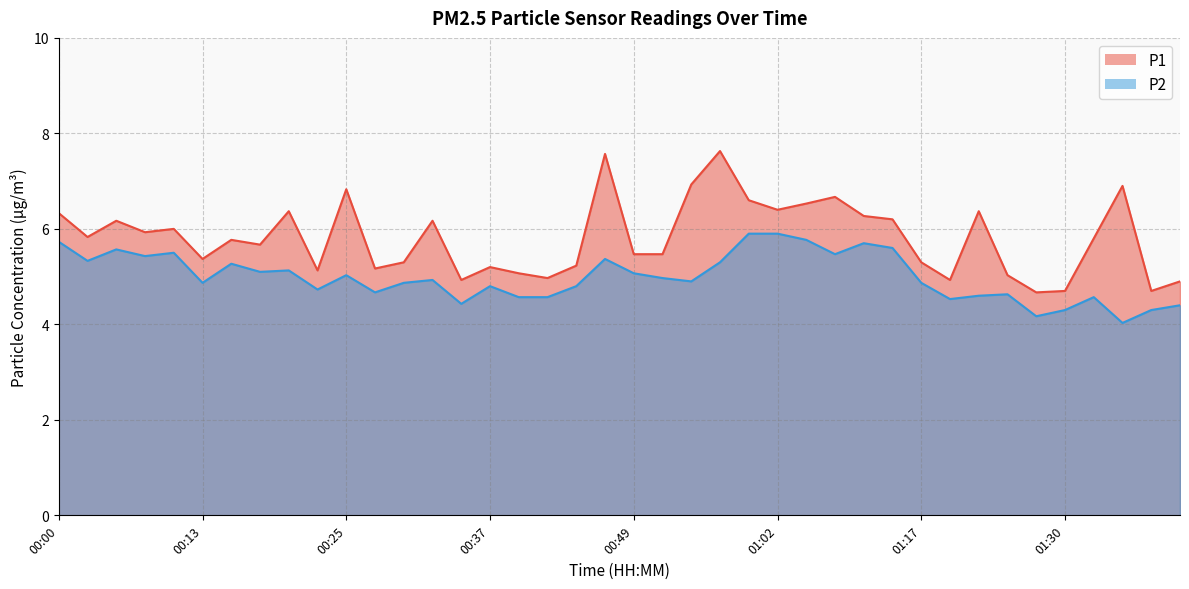

The value of P1 at 01:07 is 6.7. True or false?

True